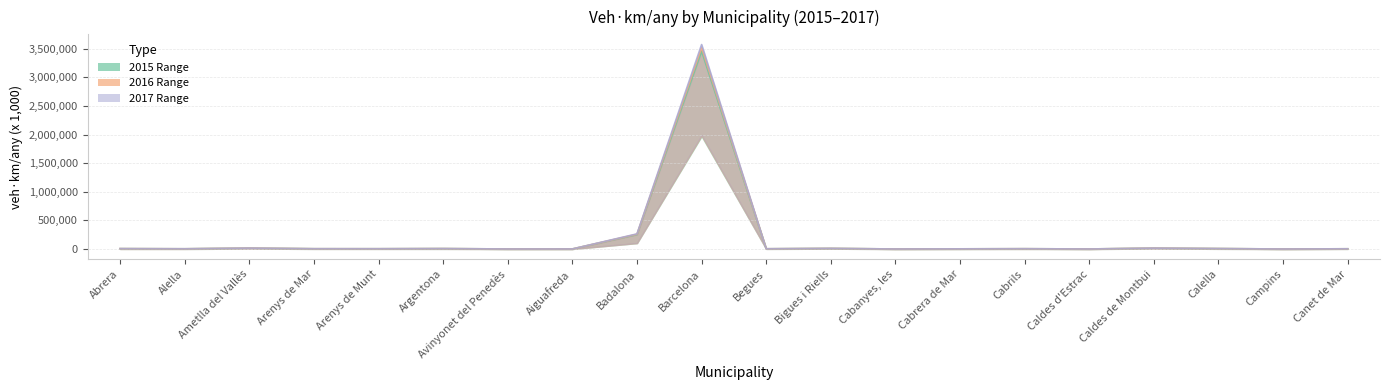

Reading left to right, transcribe all the data shown in this chart.

INTERNS 2015: Abrera=6423.0	Alella=3883.4	Ametlla del Vallès=15190.2	Arenys de Mar=4803.5	Arenys de Munt=4631.8	Argentona=7181.3	Avinyonet del Penedès=736.7	Aiguafreda=1003.4	Badalona=252868.0	Barcelona=3456732.7	Begues=4068.9	Bigues i Riells=10228.5	Cabanyes, les=556.1	Cabrera de Mar=2895.9	Cabrils=5007.4	Caldes d'Estrac=743.2	Caldes de Montbui=14788.3	Calella=7440.0	Campins=270.1	Canet de Mar=3860.2
INTERNS 2016: Abrera=6611.9	Alella=3980.1	Ametlla del Vallès=15584.4	Arenys de Mar=4921.9	Arenys de Munt=4754.7	Argentona=7373.3	Avinyonet del Penedès=759.0	Aiguafreda=1030.5	Badalona=258880.7	Barcelona=3518425.3	Begues=4168.0	Bigues i Riells=10494.4	Cabanyes, les=572.6	Cabrera de Mar=2985.4	Cabrils=5150.7	Caldes d'Estrac=764.5	Caldes de Montbui=15147.3	Calella=7631.7	Campins=277.1	Canet de Mar=3954.9
INTERNS 2017: Abrera=6790.1	Alella=4074.1	Ametlla del Vallès=15921.6	Arenys de Mar=5043.3	Arenys de Munt=4877.0	Argentona=7565.3	Avinyonet del Penedès=778.2	Aiguafreda=1055.3	Badalona=264637.0	Barcelona=3572251.0	Begues=4253.4	Bigues i Riells=10752.9	Cabanyes, les=589.5	Cabrera de Mar=3069.3	Cabrils=5282.3	Caldes d'Estrac=785.7	Caldes de Montbui=15511.7	Calella=7820.1	Campins=284.9	Canet de Mar=4049.3